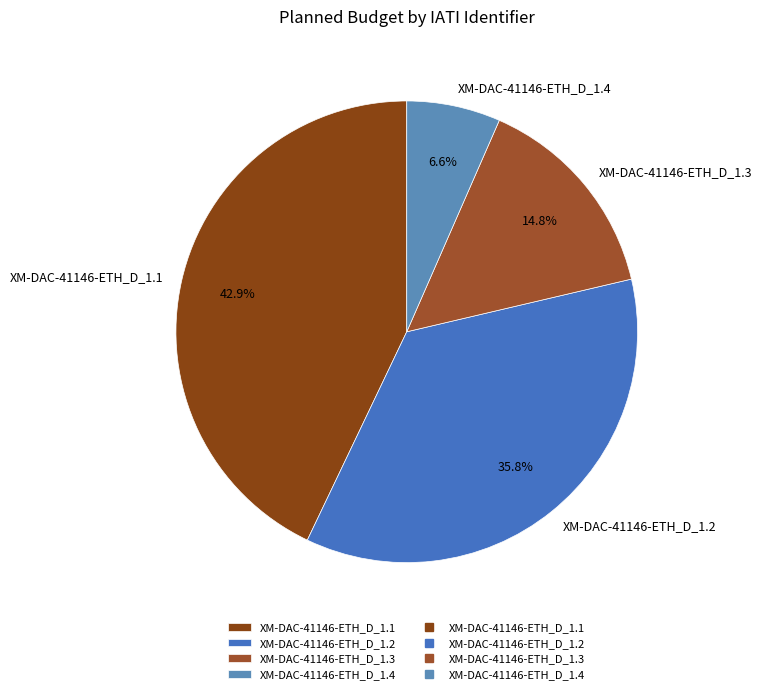

To the nearest percent, what percentage of the pie is XM-DAC-41146-ETH_D_1.1?

43%